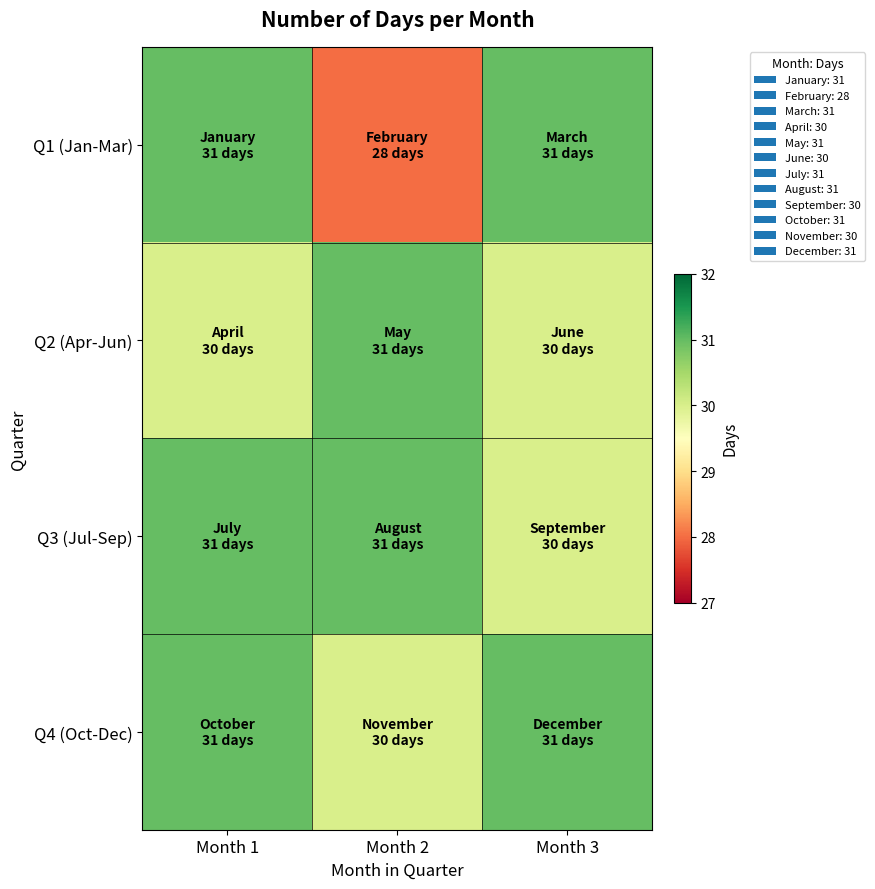

Which category has the highest value across all series?

Month 1